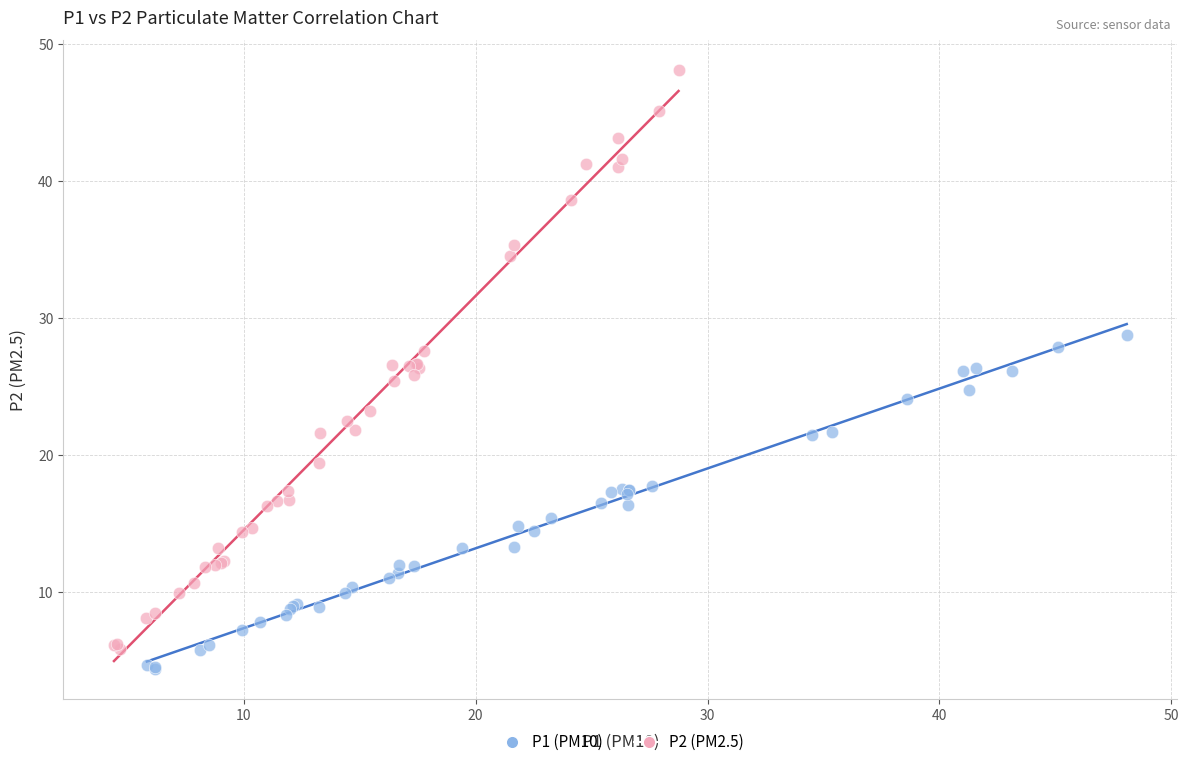

Which series reaches the maximum Y coordinate?

P2 (PM2.5)